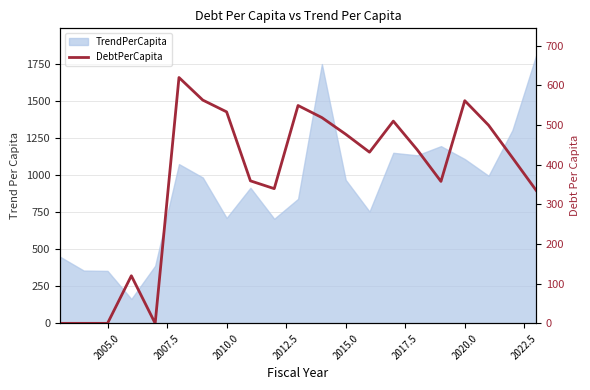

What is the difference between the values at 2017.5 and 2020.0?

29.7